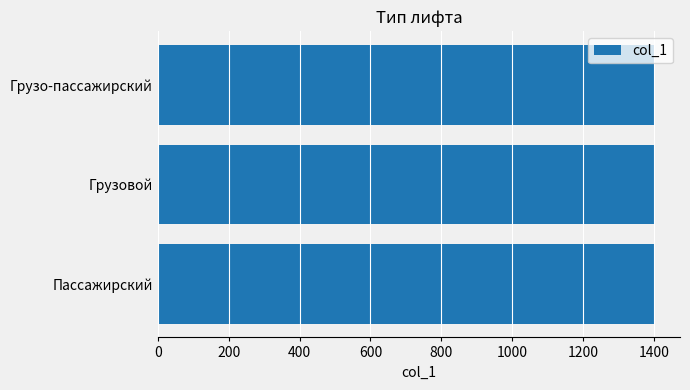

What is the ratio of the value at Грузо-пассажирский to the value at Пассажирский?

1.0